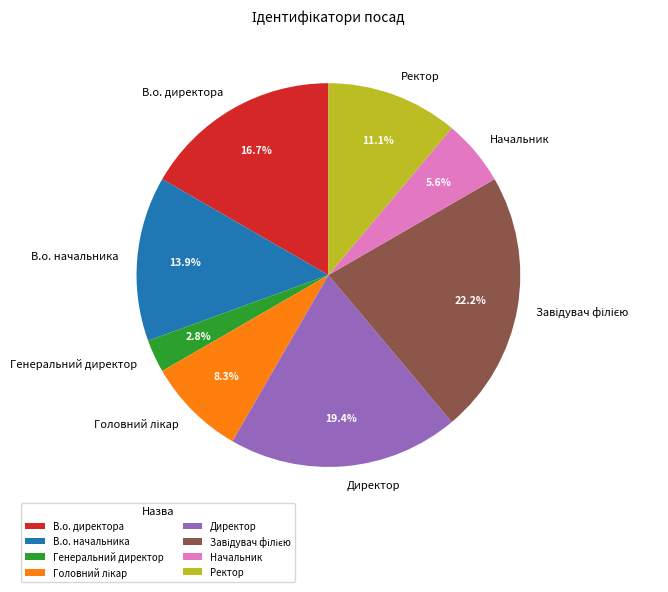

How many slices are in this pie chart?

8